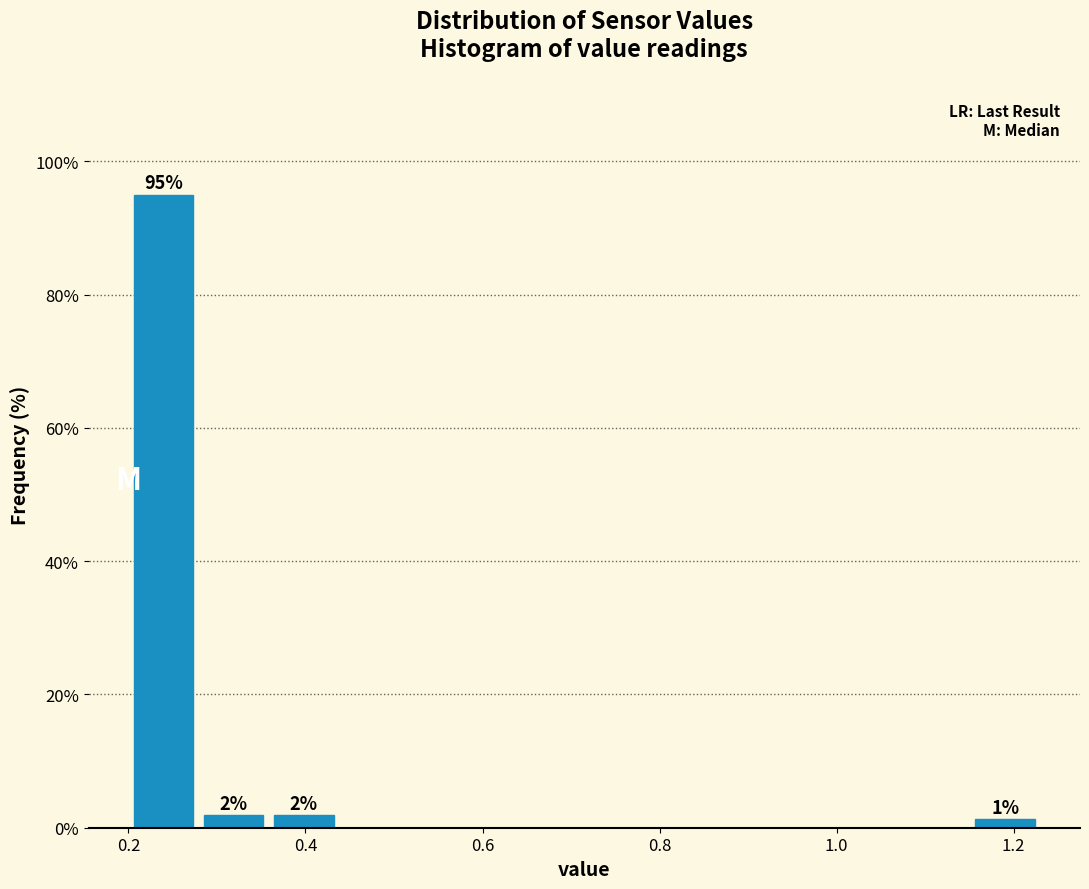

Read against the x-axis, roughly where is the centre of the tallest bar?

0.24